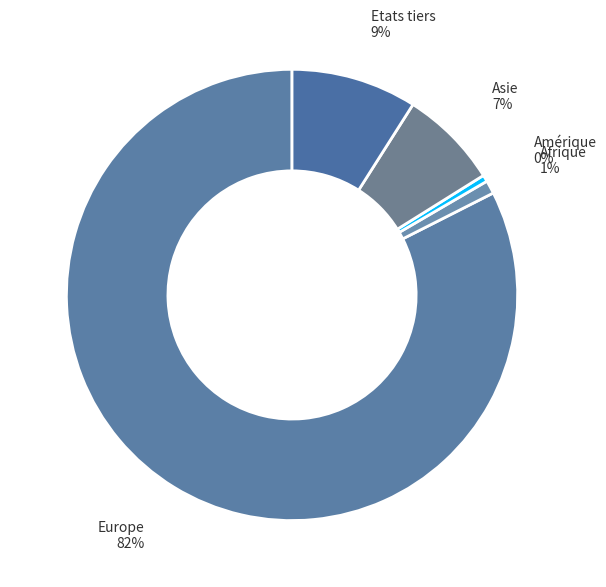

Which category has the smallest portion of the pie?

Amérique